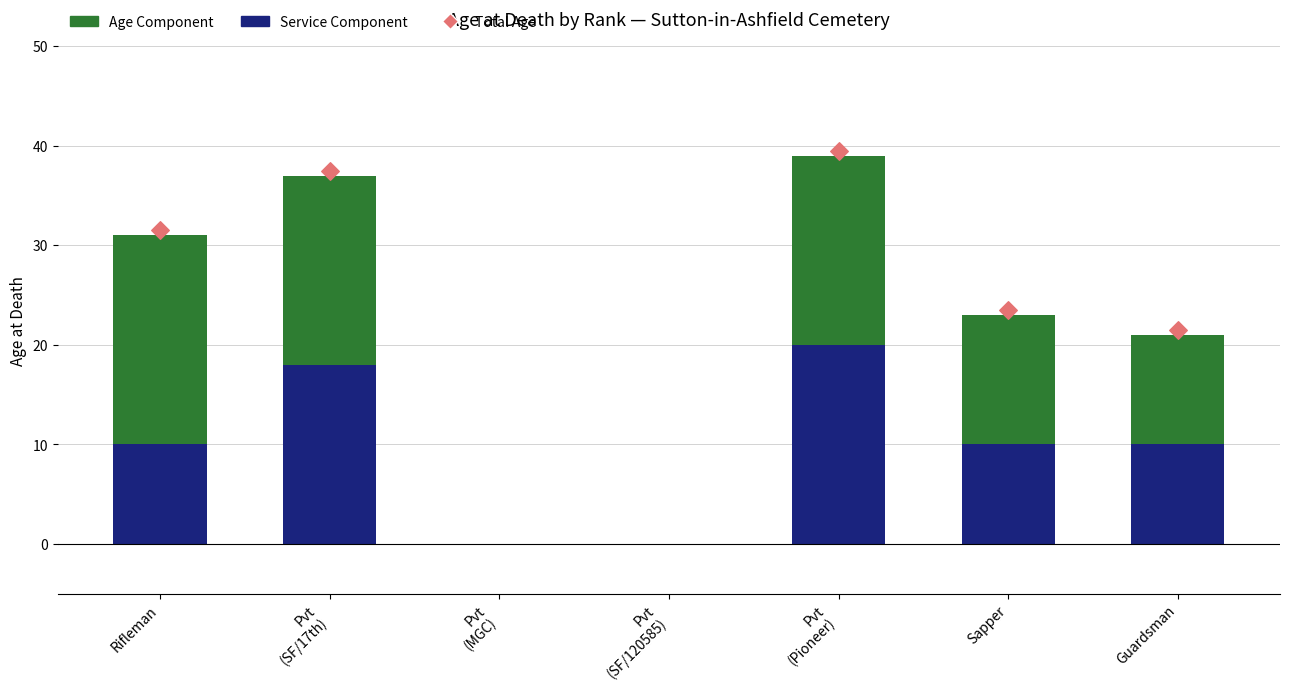

At how many categories does at least one series exceed 18?

3